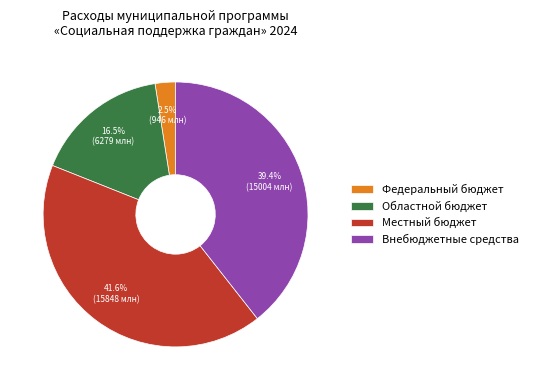

Rank the categories by value from lowest to highest.

Федеральный бюджет, Областной бюджет, Внебюджетные средства, Местный бюджет